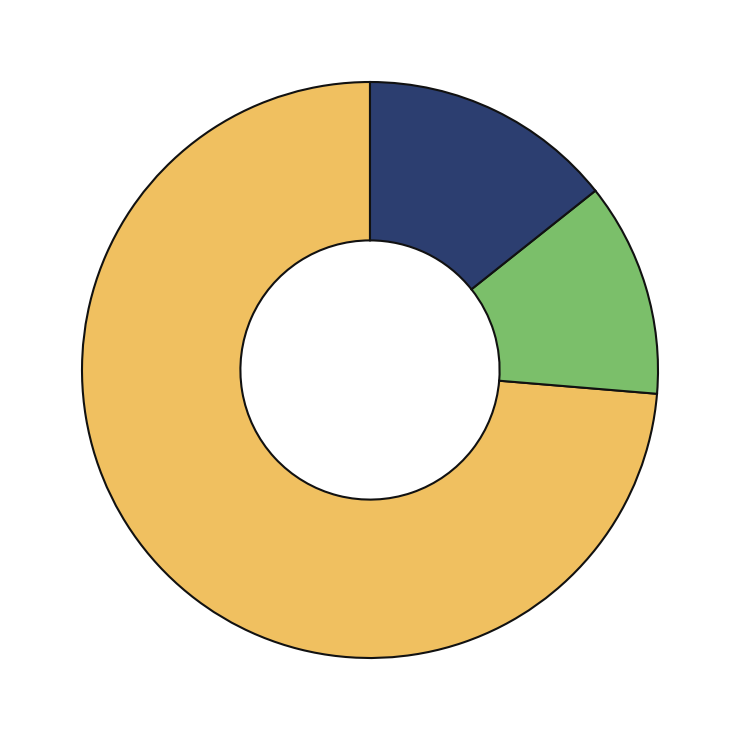

To the nearest percent, what is the difference between the largest and smallest slice percentages?

62%